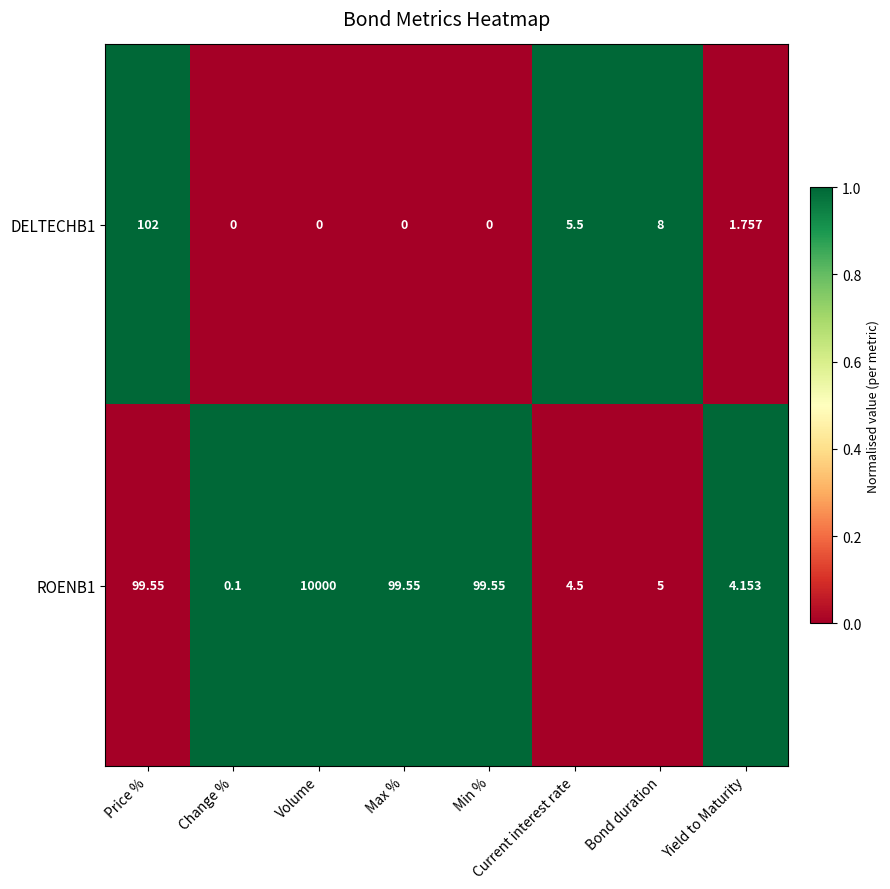

At how many categories does at least one series exceed 0?

8